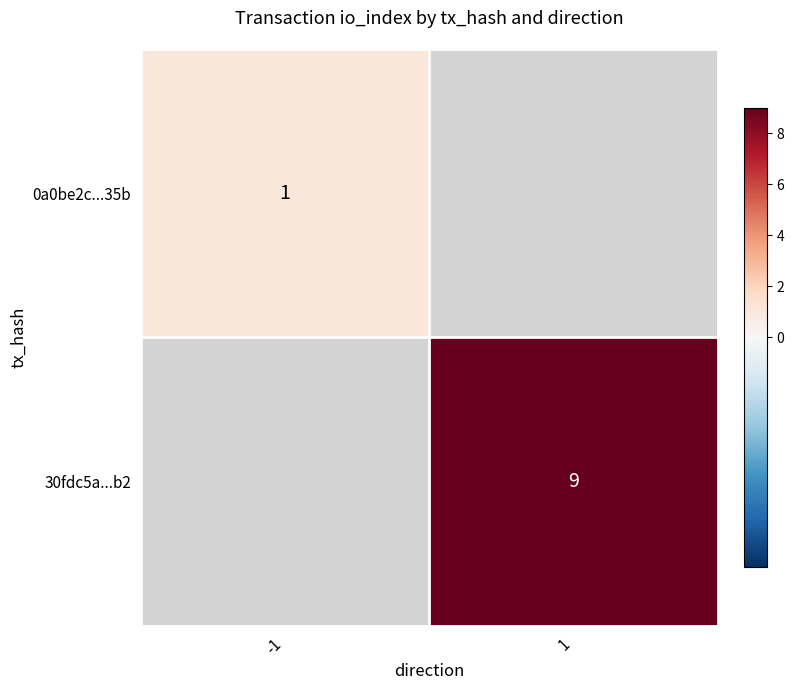

At which category does the chart reach its minimum across all series?

-1